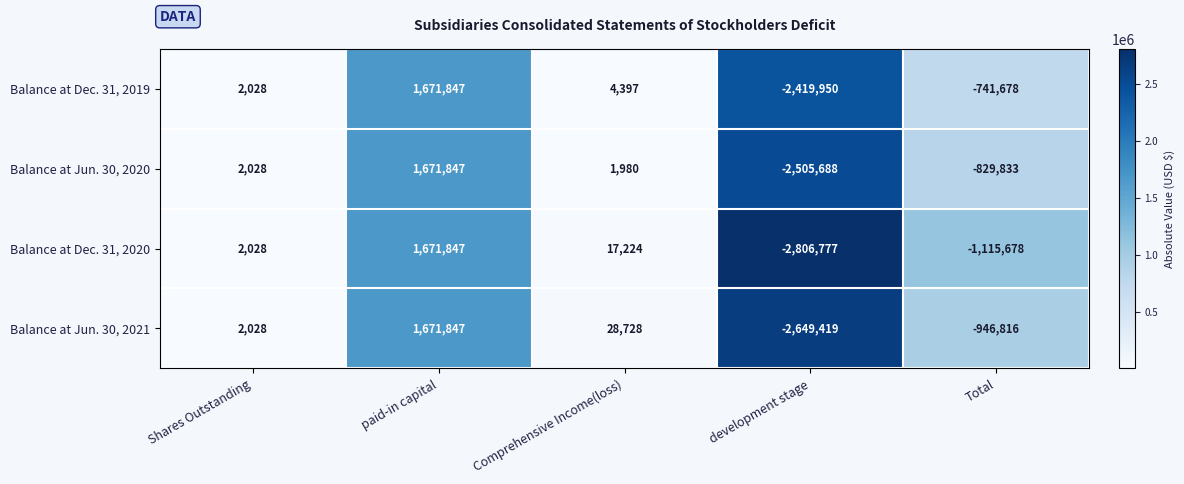

What is the smallest value displayed?

-2806777